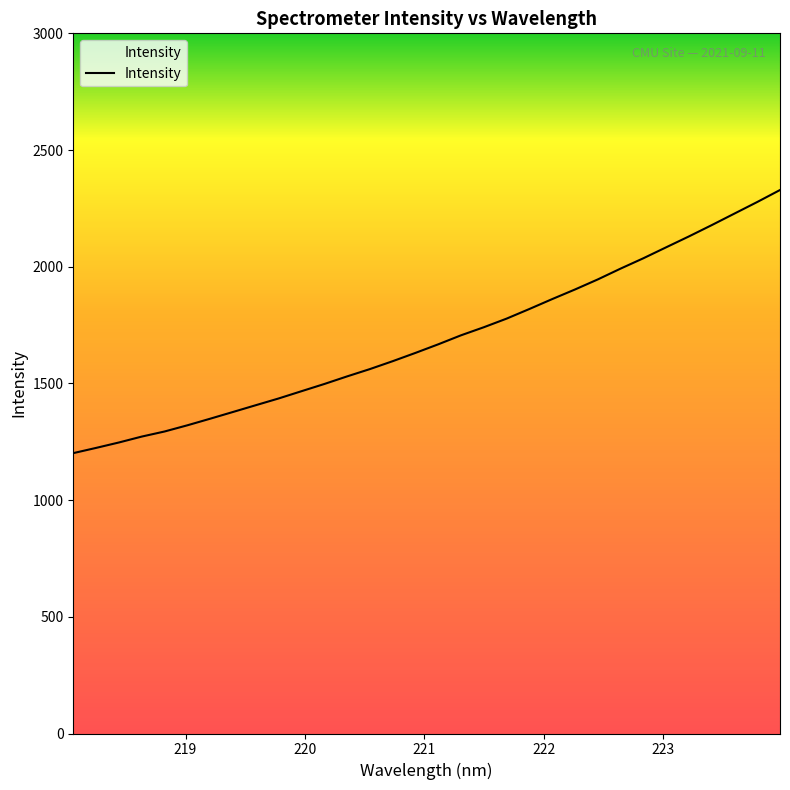

What is the average value?

1690.1